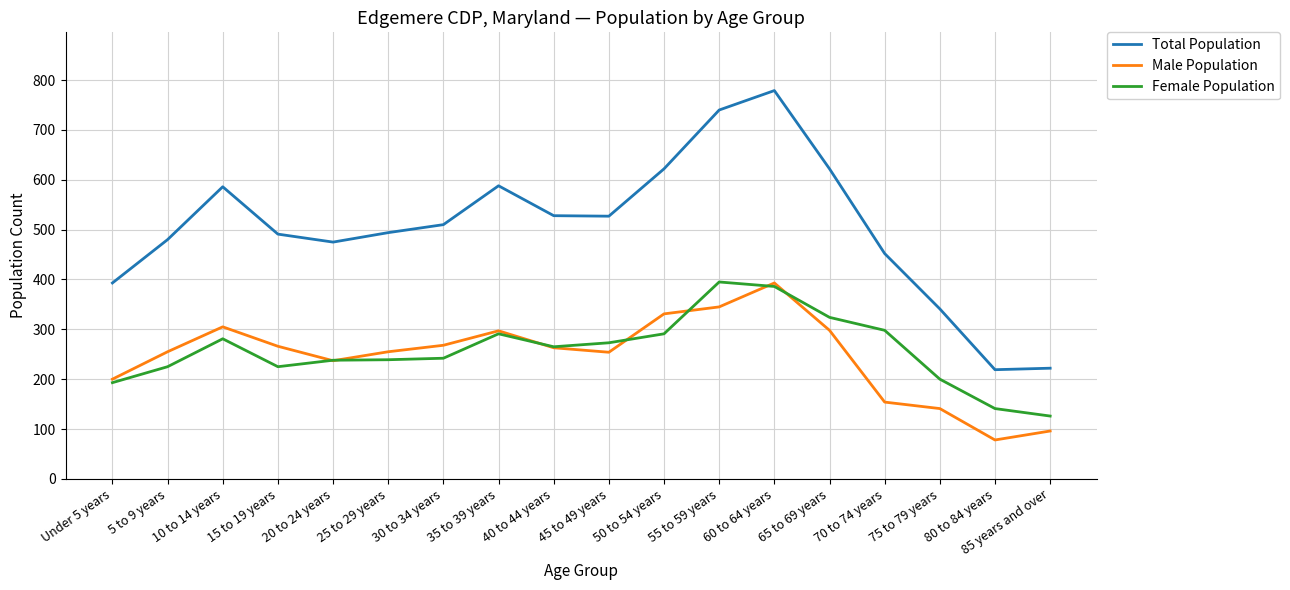

What is the average value of the Female Population series?

257